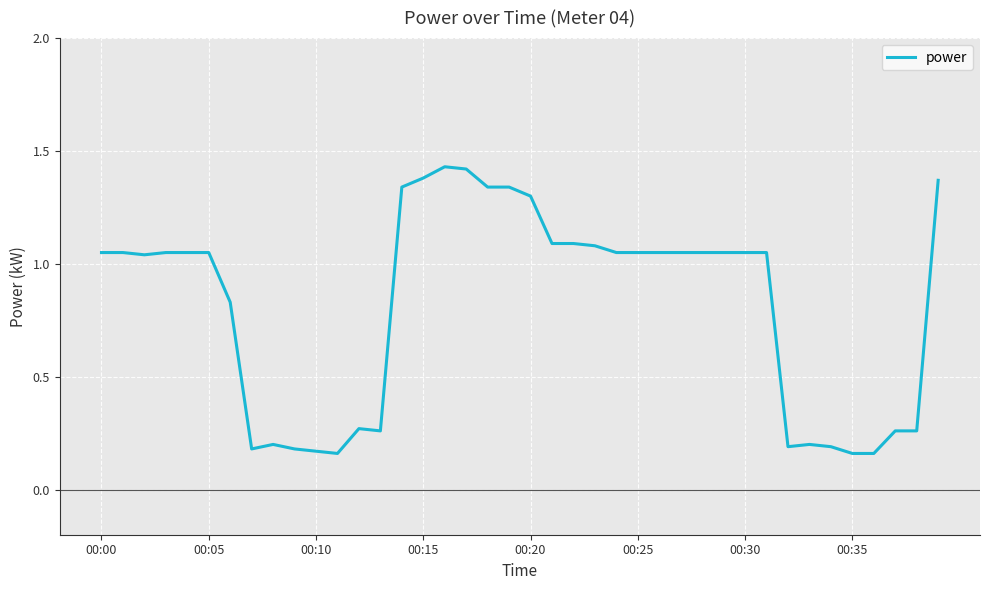

True or false: the data has more than 2 interior local peaks.

True